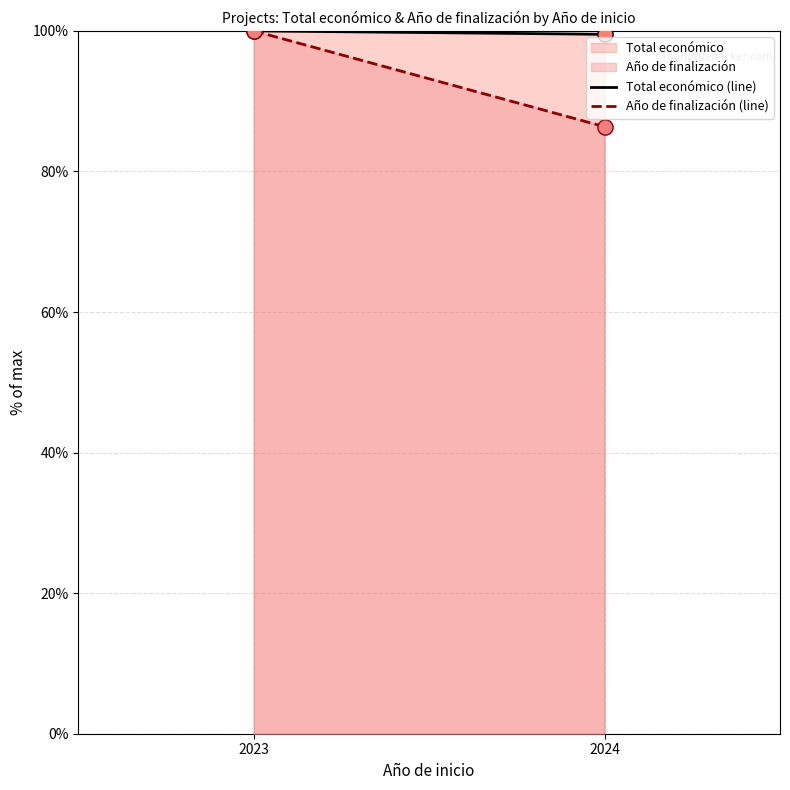

What are all the series names shown in the legend?

Total económico (line), Año de finalización (line)